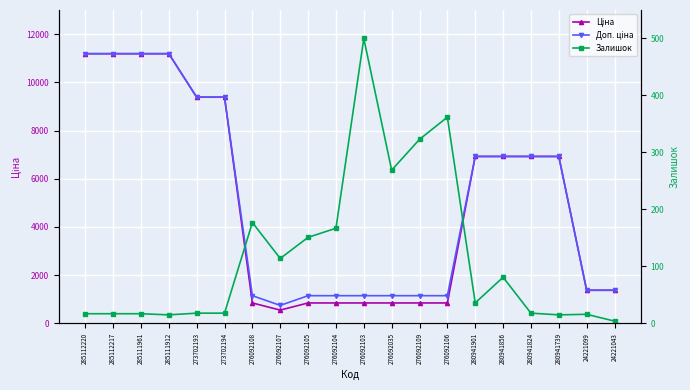

True or false: Доп. ціна and Залишок intersect in this chart.

False